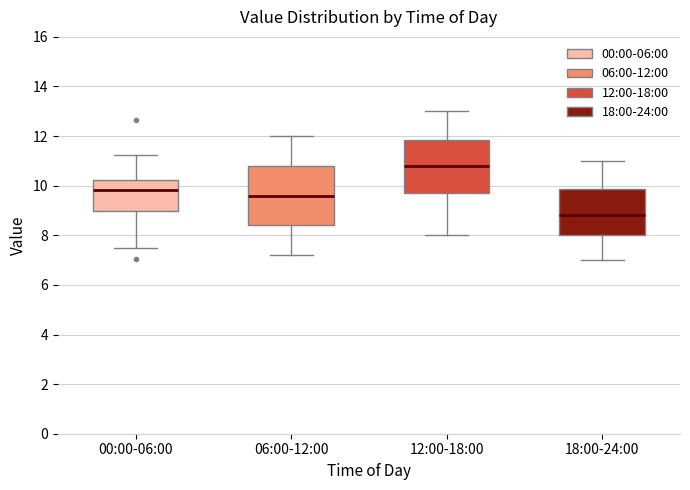

Reading left to right, read every box against the y-axis: the position of its median line, the range the box covers, and the ends of its whiskers. The values are not printed on the chart, so give them approximately, as read against the axis.

00:00-06:00: median 9.8, box 9.0 to 10.2, whiskers 7.4 to 11.2
06:00-12:00: median 9.6, box 8.4 to 10.8, whiskers 7.2 to 12.0
12:00-18:00: median 10.8, box 9.8 to 11.8, whiskers 8.0 to 13.0
18:00-24:00: median 8.8, box 8.0 to 9.8, whiskers 7.0 to 11.0